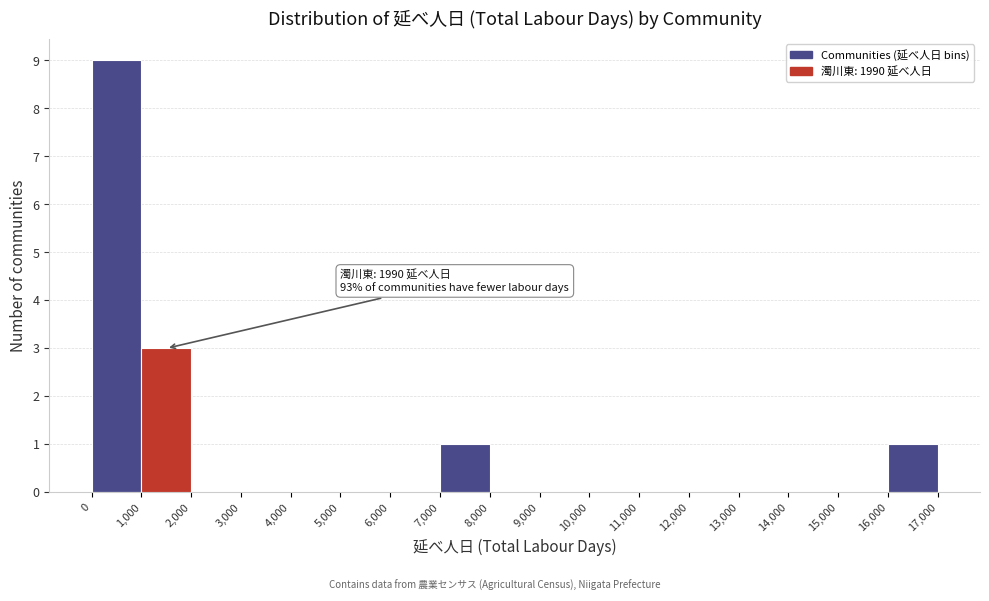

Which range on the x-axis has the tallest bar?

0 to 1,000